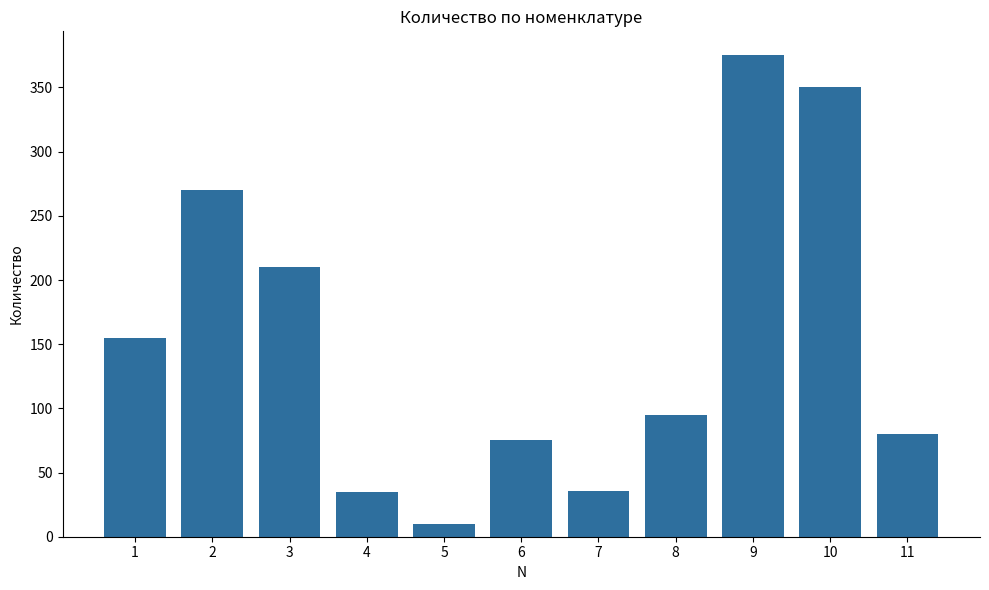

Which category has the highest value across all series?

9